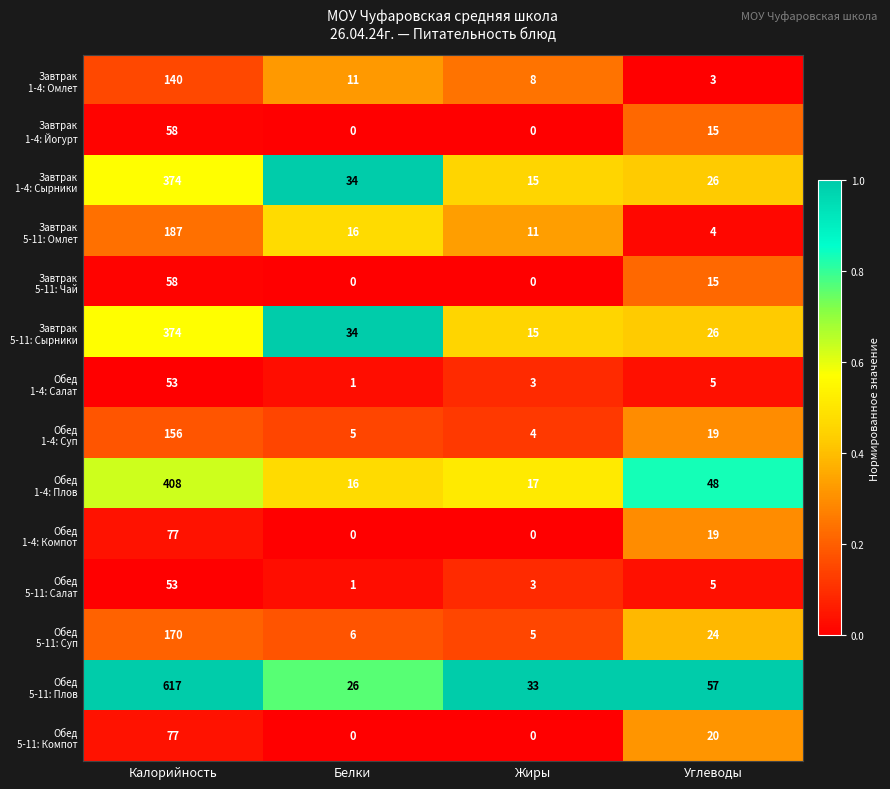

At which category is the sum across all series the highest?

Калорийность